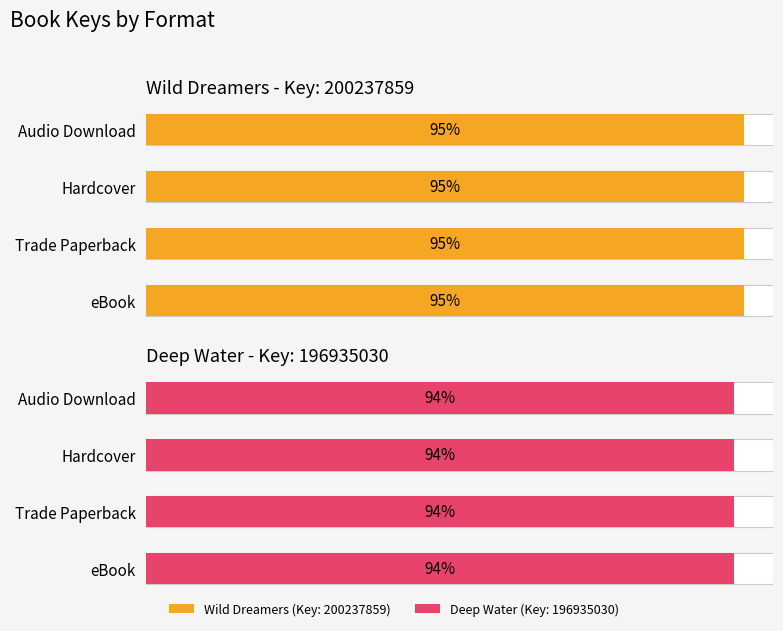

What are all the series names shown in the legend?

Wild Dreamers (Key: 200237859), Deep Water (Key: 196935030)